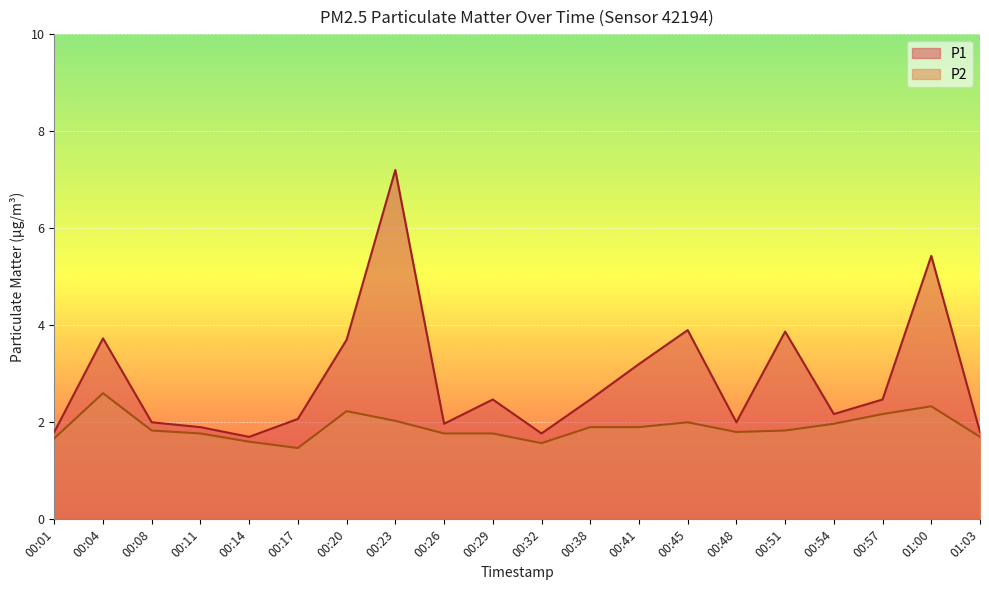

True or false: P2 and P1 intersect in this chart.

False